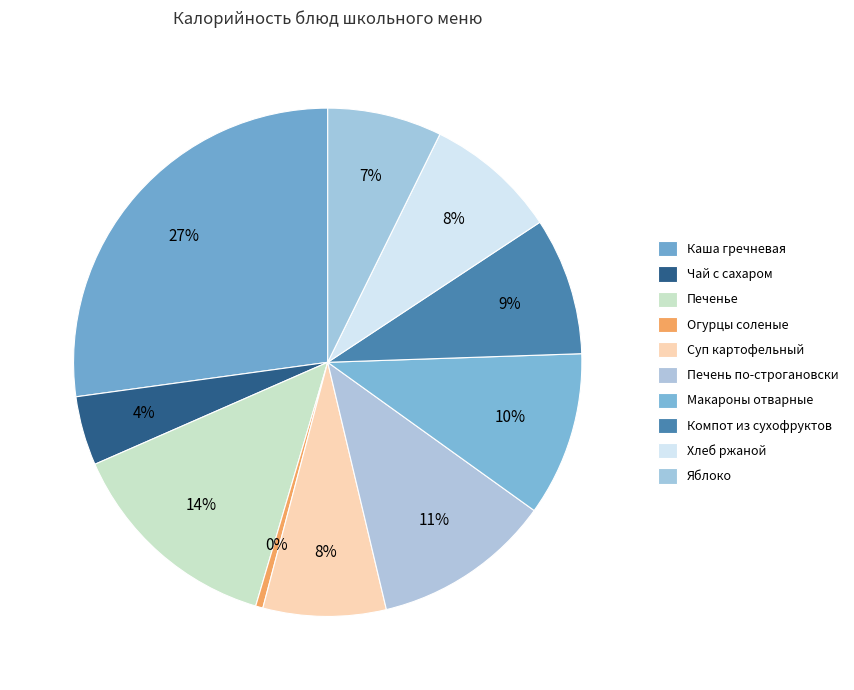

What is the ratio of the value at Огурцы соленые to the value at Суп картофельный?

0.1